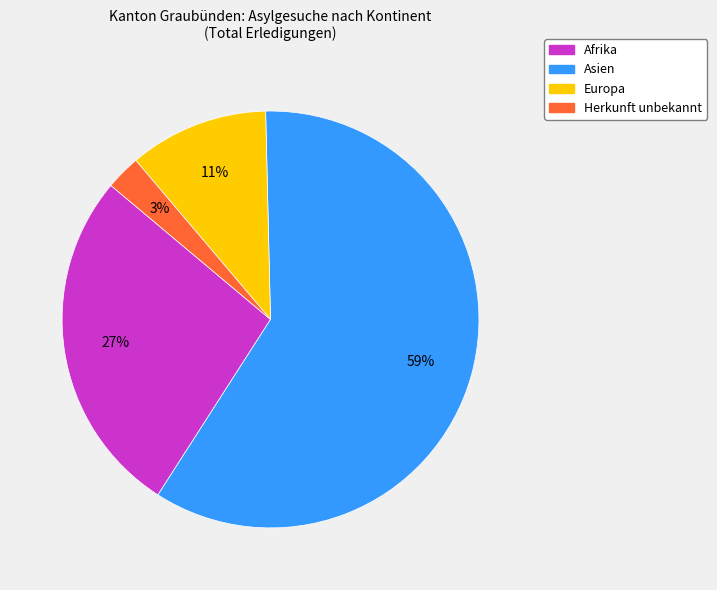

Between Afrika and Asien, which is larger?

Asien